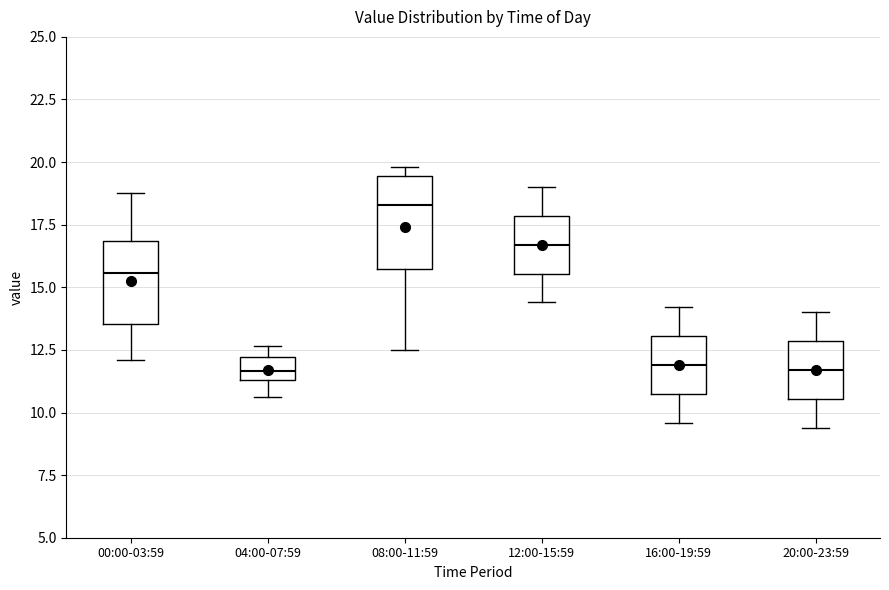

Reading left to right, transcribe this box plot: for each box, give where its median line is, the range the box spans, and where its two whiskers end, as read against the y-axis. The values are not printed on the chart, so give them approximately, as read against the axis.

00:00-03:59: median 15.5, box 13.5 to 17.0, whiskers 12.0 to 19.0
04:00-07:59: median 11.5 (inside the box), box 11.5 to 12.0, whiskers 10.5 to 12.5
08:00-11:59: median 18.5, box 16.0 to 19.5, whiskers 12.5 to 20.0
12:00-15:59: median 16.5, box 15.5 to 18.0, whiskers 14.5 to 19.0
16:00-19:59: median 12.0, box 11.0 to 13.0, whiskers 9.5 to 14.0
20:00-23:59: median 11.5, box 10.5 to 13.0, whiskers 9.5 to 14.0